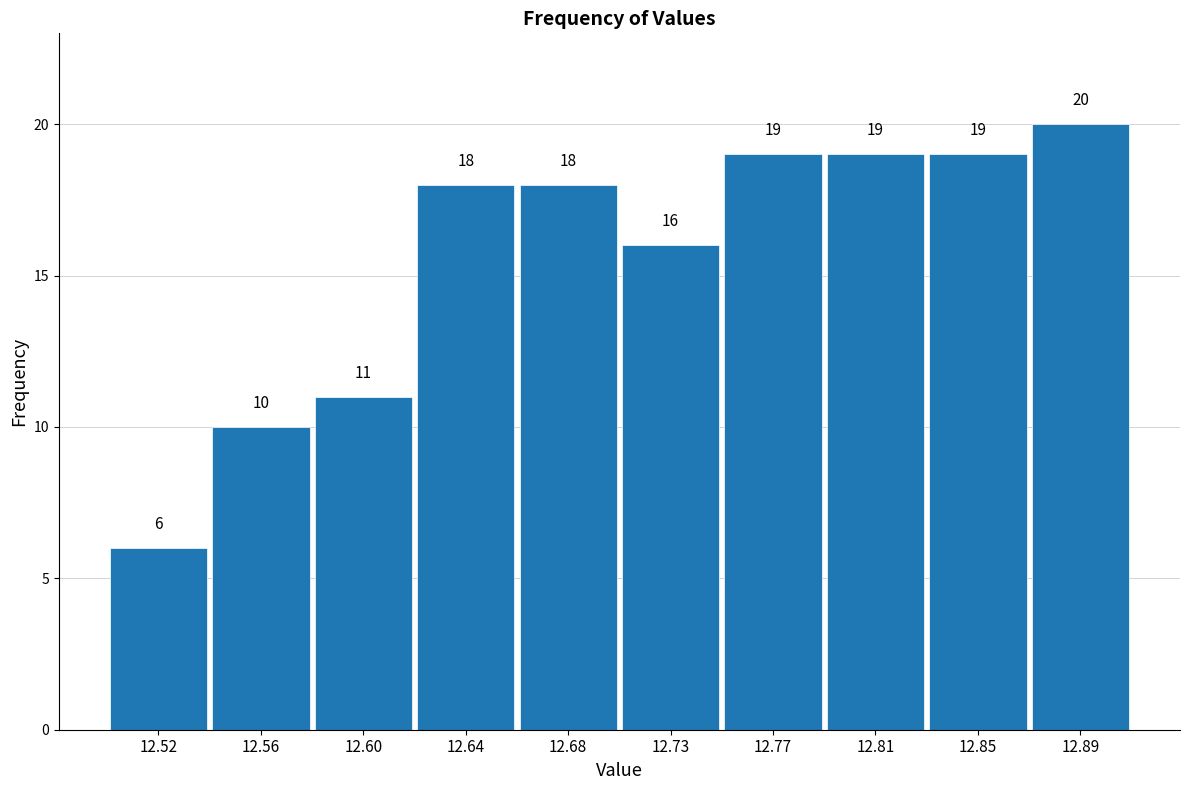

Reading left to right, what are all the values shown in this chart?

12.52=6	12.56=10	12.60=11	12.64=18	12.68=18	12.73=16	12.77=19	12.81=19	12.85=19	12.89=20